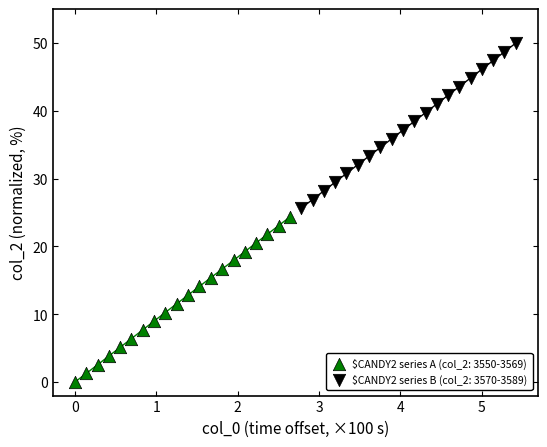

Which series contains the highest Y value?

$CANDY2 series B (col_2: 3570-3589)